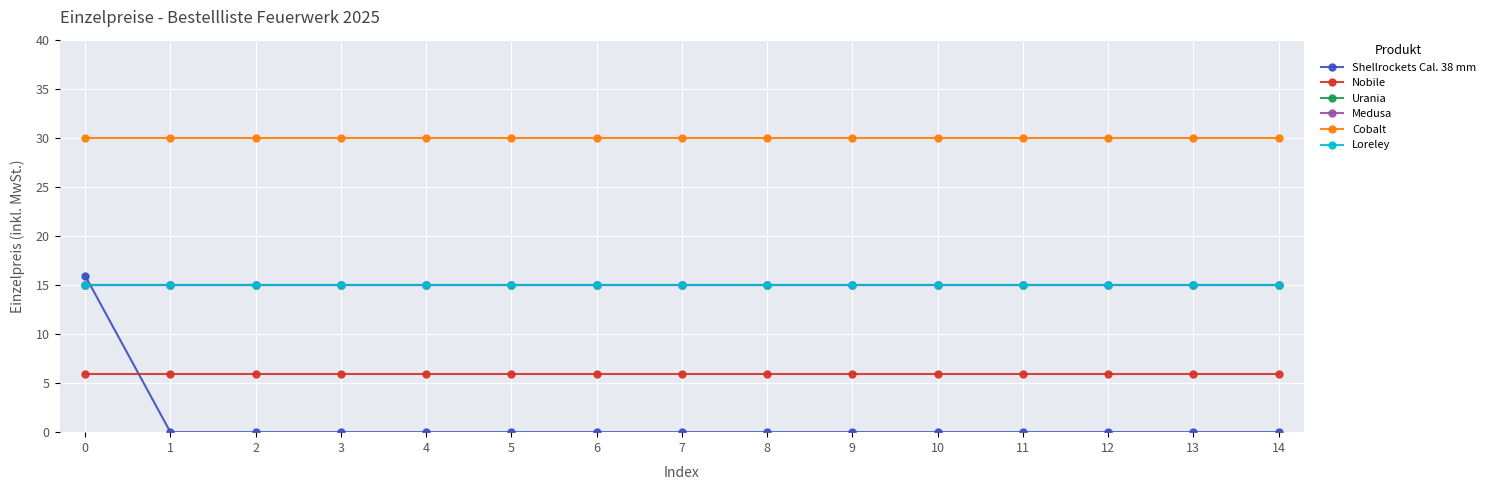

Does the chart have visible grid lines?

Yes